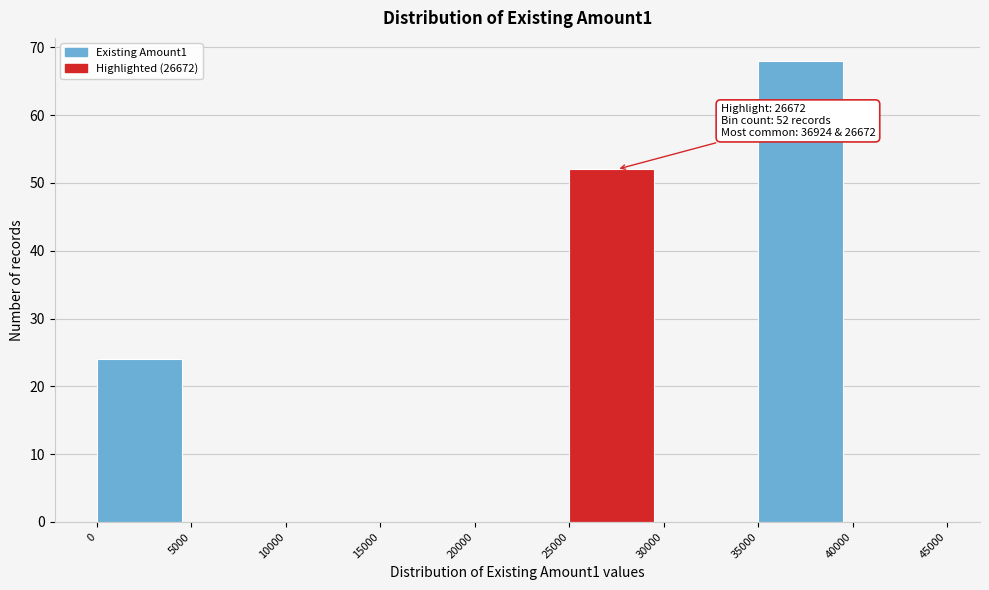

Which range on the x-axis has the tallest bar?

35000 to 40000